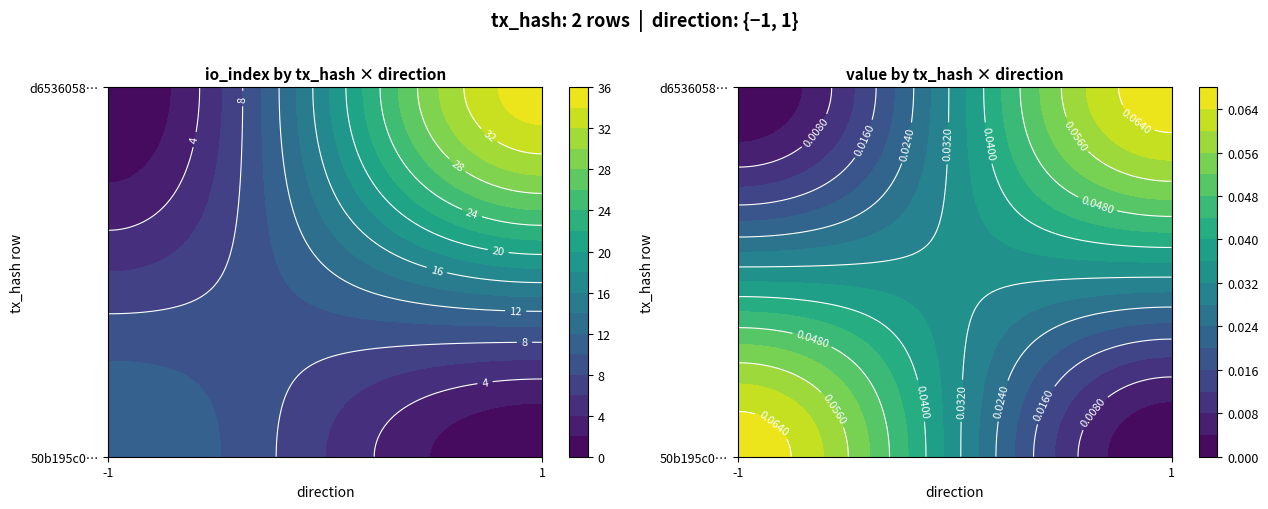

Is it true that 50b195c018f329c95f7f3642cf3315988c281f0 equals -1 at direction?

True